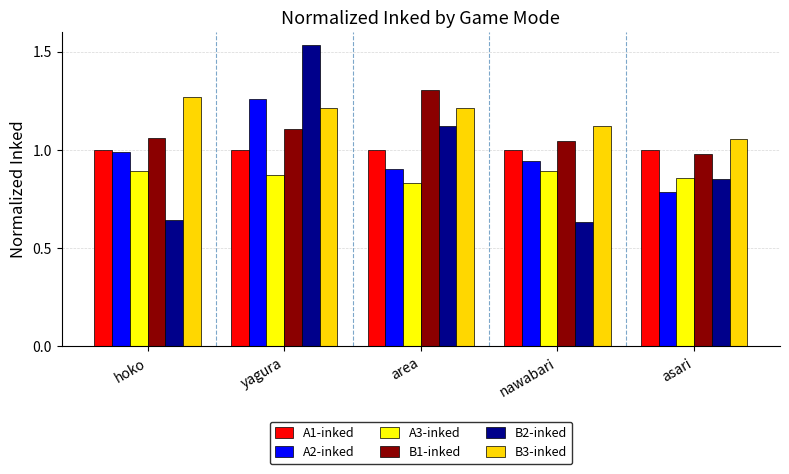

What is the difference between the B1-inked values at asari and area?

0.3